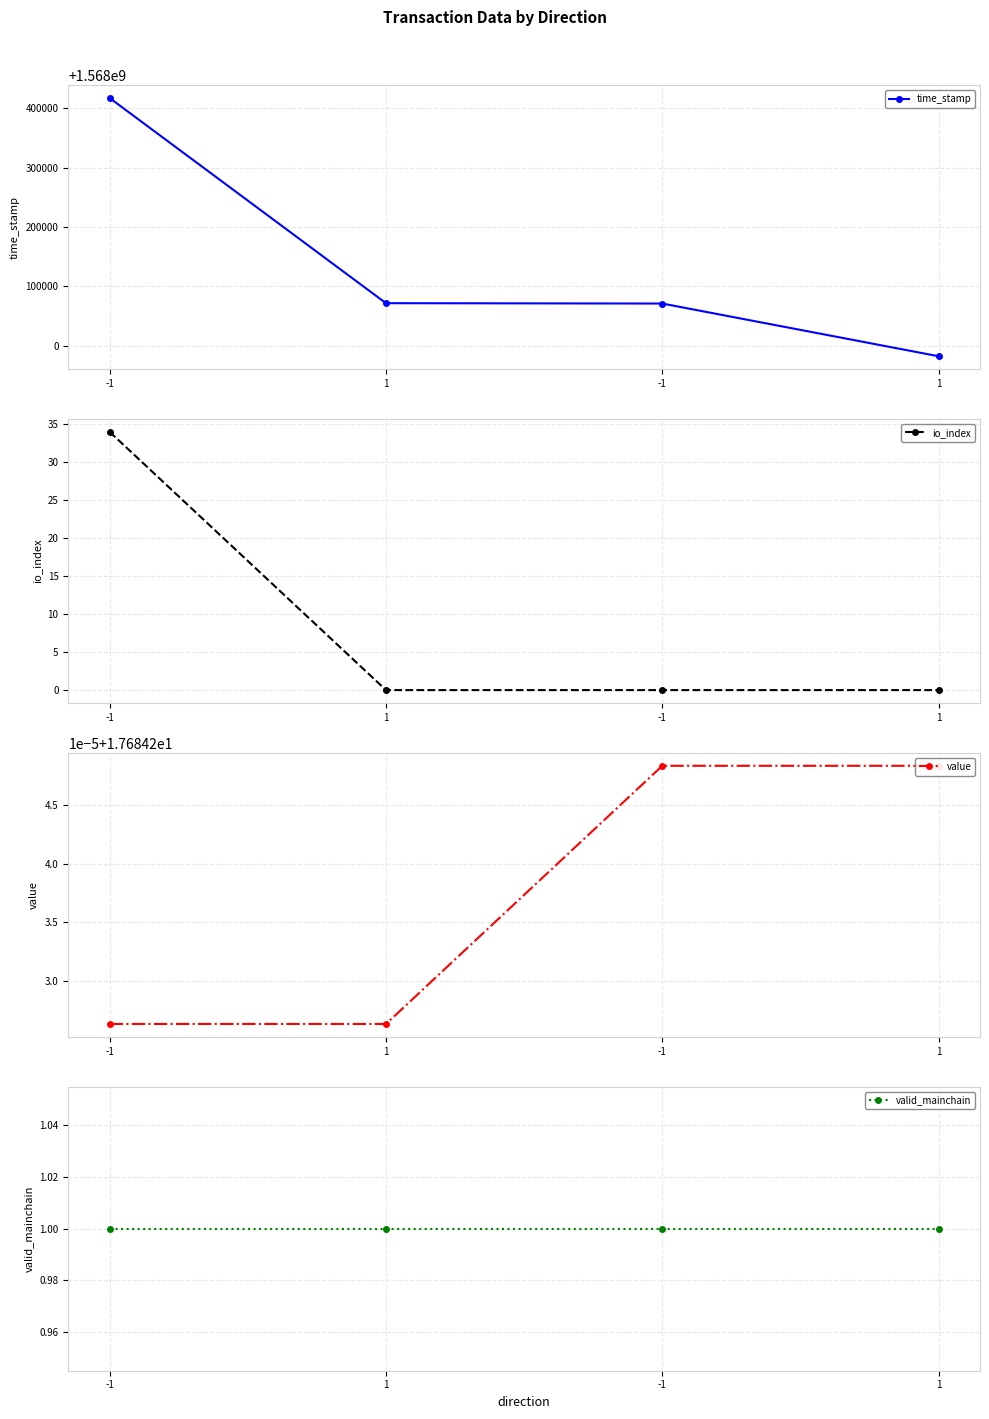

List the series in order of their peak value, lowest first.

valid_mainchain, value, io_index, time_stamp